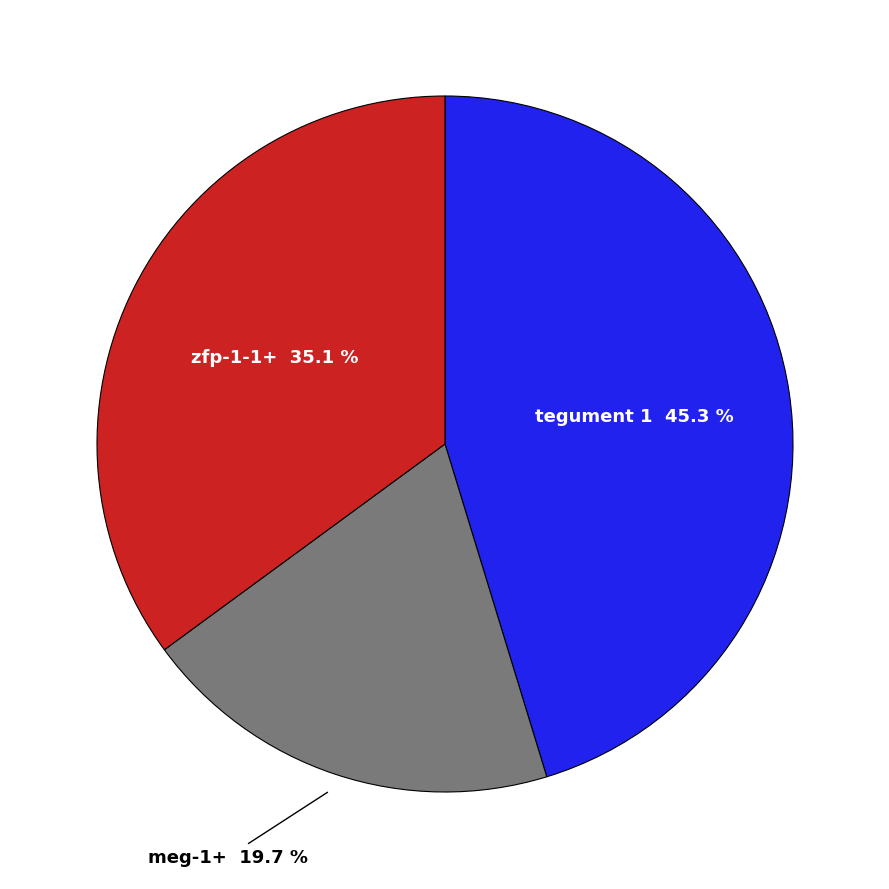

How many segments does this pie chart have?

3